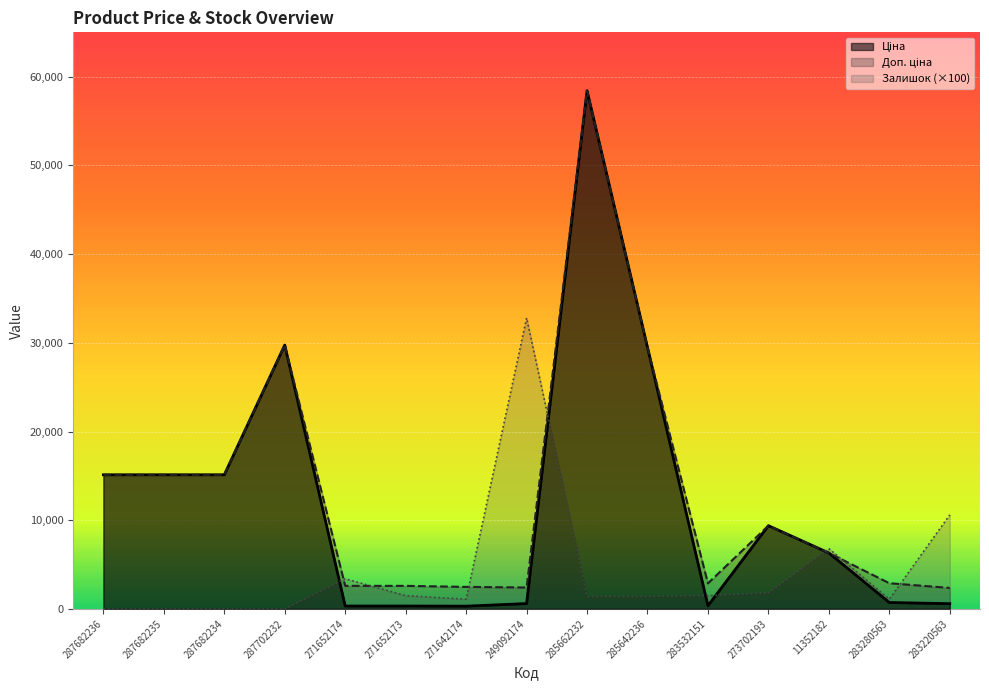

Which category has the highest value across all series?

285662232